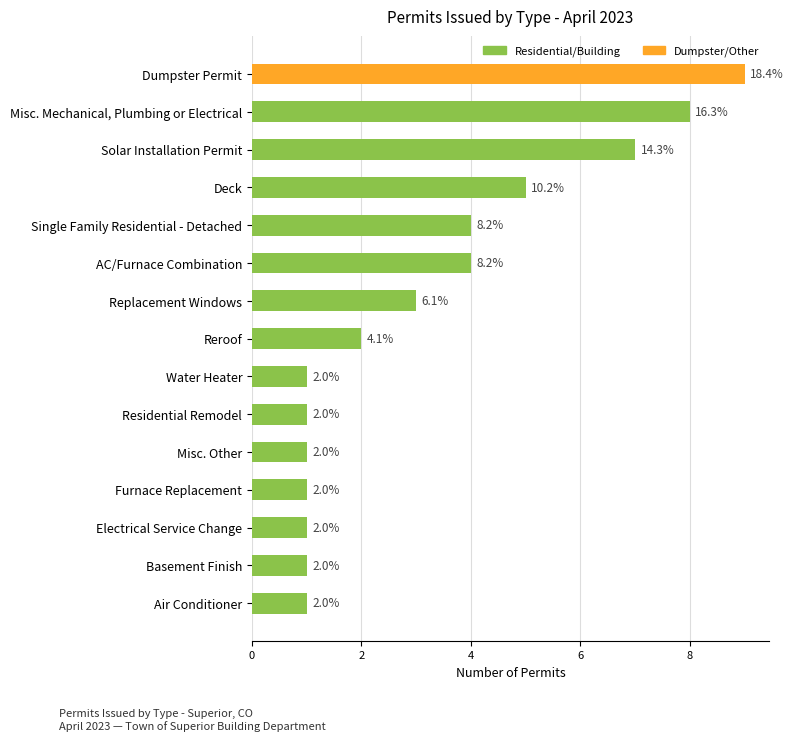

Are the bars horizontal?

Yes